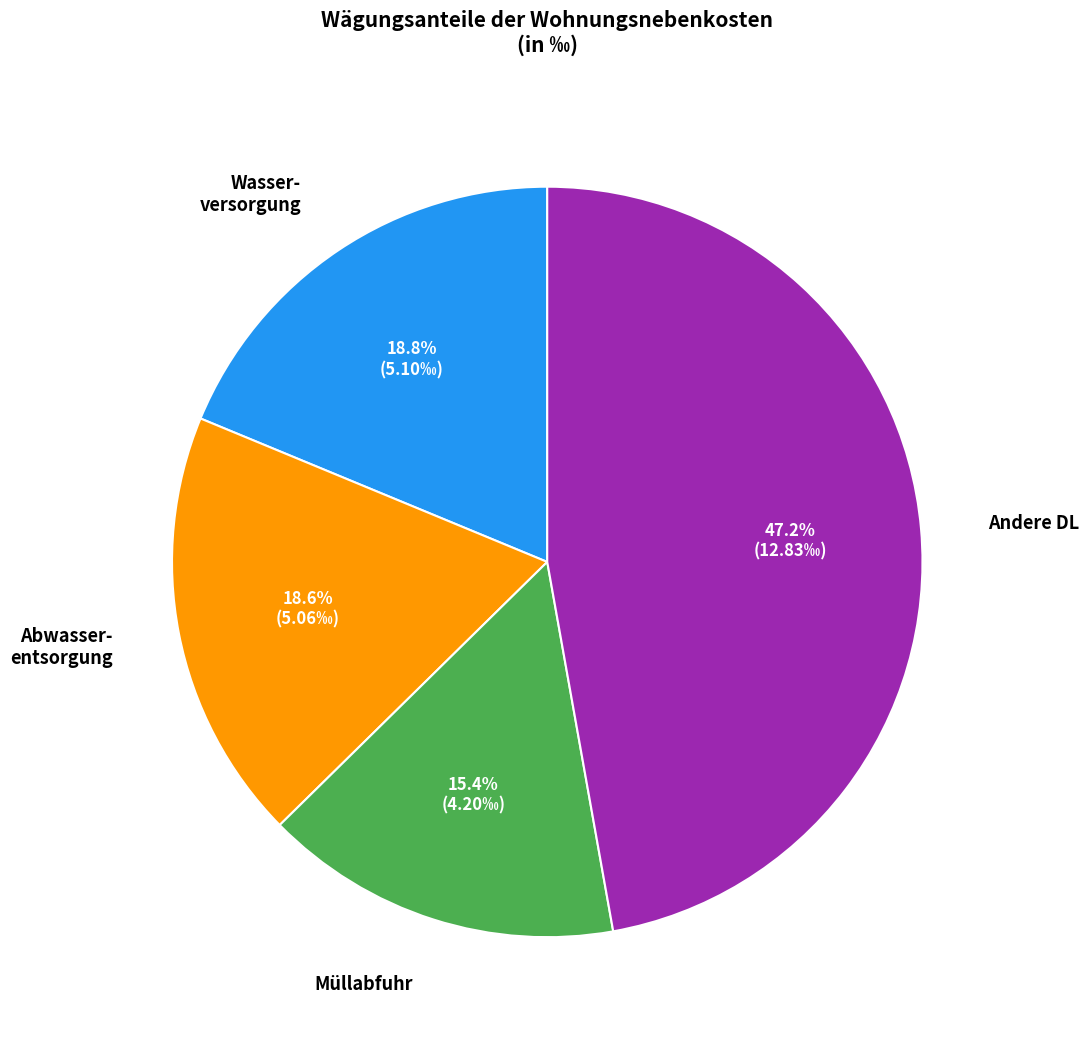

The Müllabfuhr slice represents 4% of the pie. True or false?

False